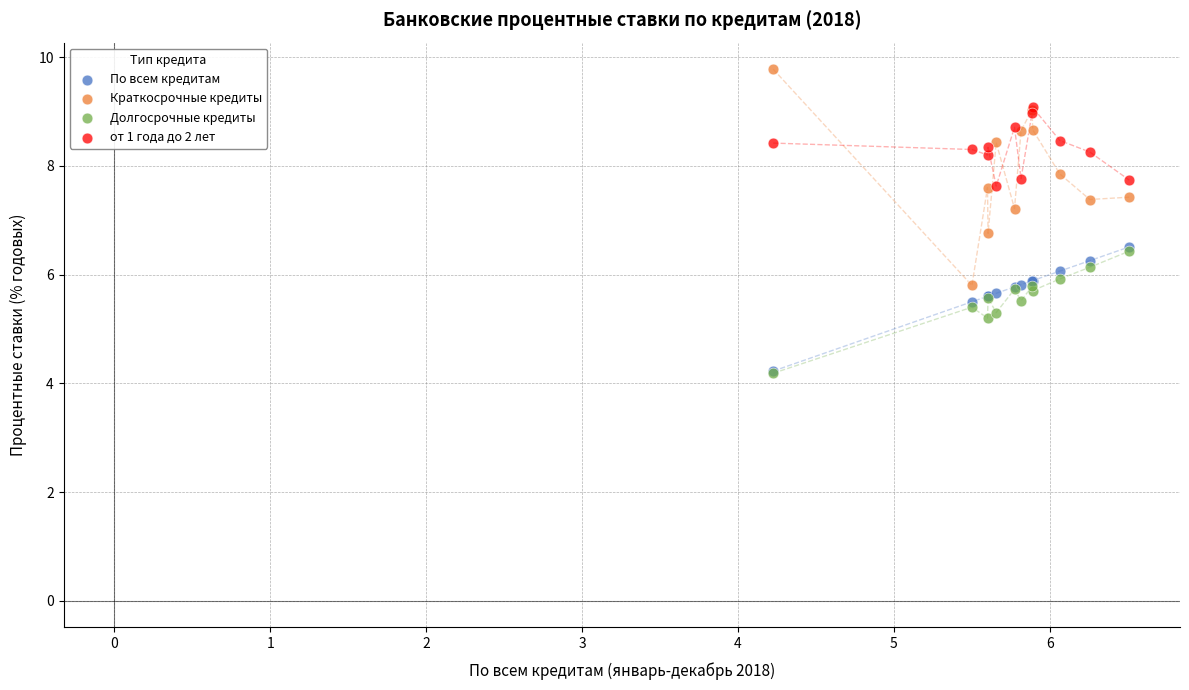

Which series has the largest Y range (max minus min)?

Краткосрочные кредиты